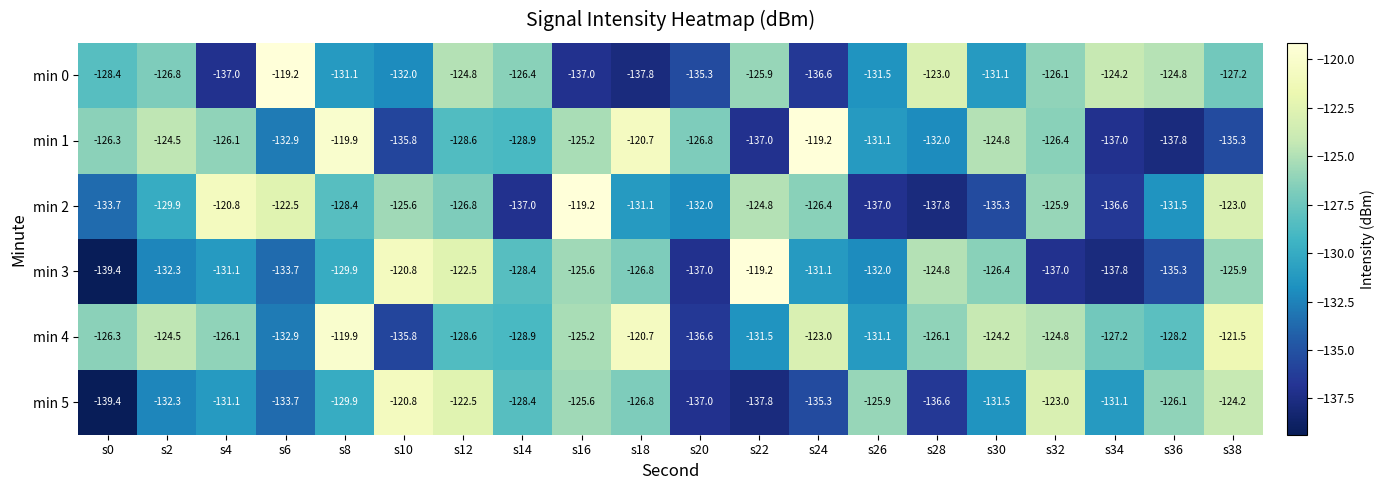

At which category is the sum across all series the highest?

s12